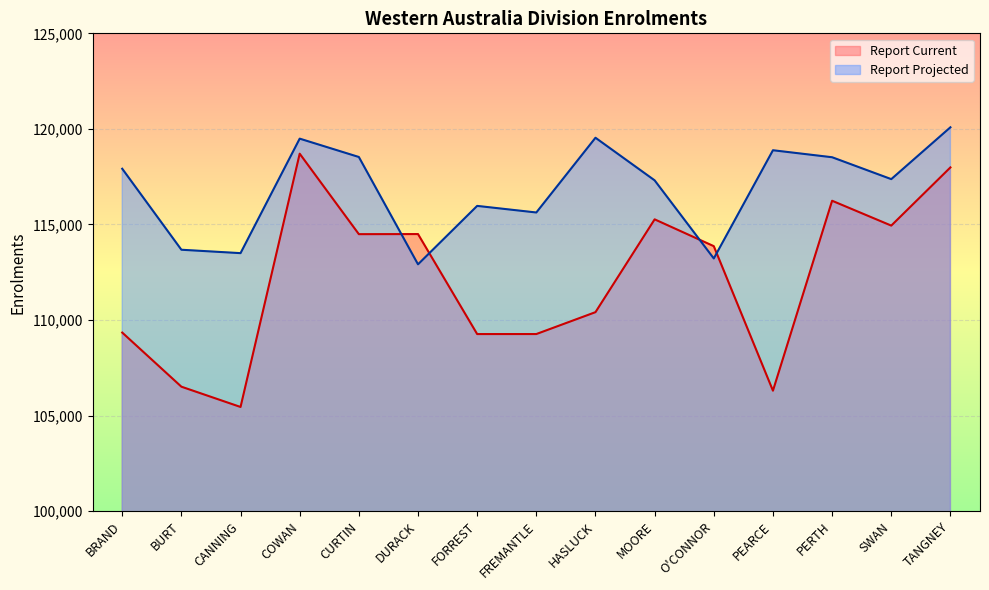

Which series changed the most between BURT and CANNING?

Report Current